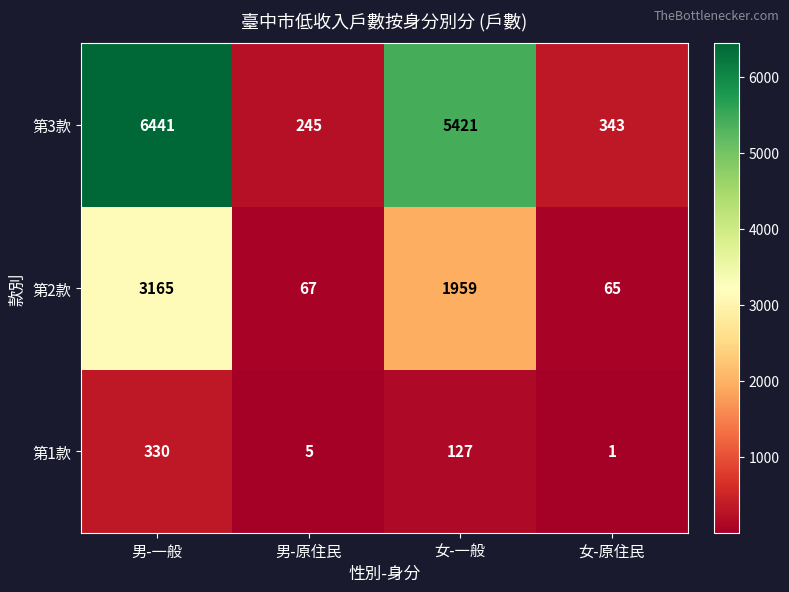

What is the maximum value for 第3款?

6441